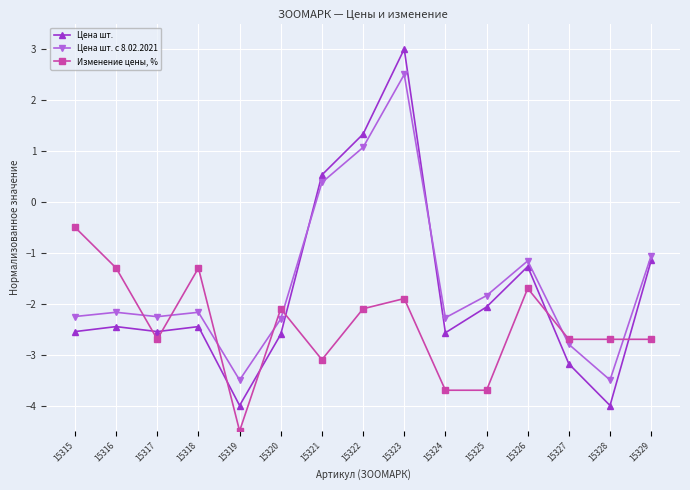

Where do Цена шт. с 8.02.2021 and Изменение цены, % first cross each other?

15316 and 15317